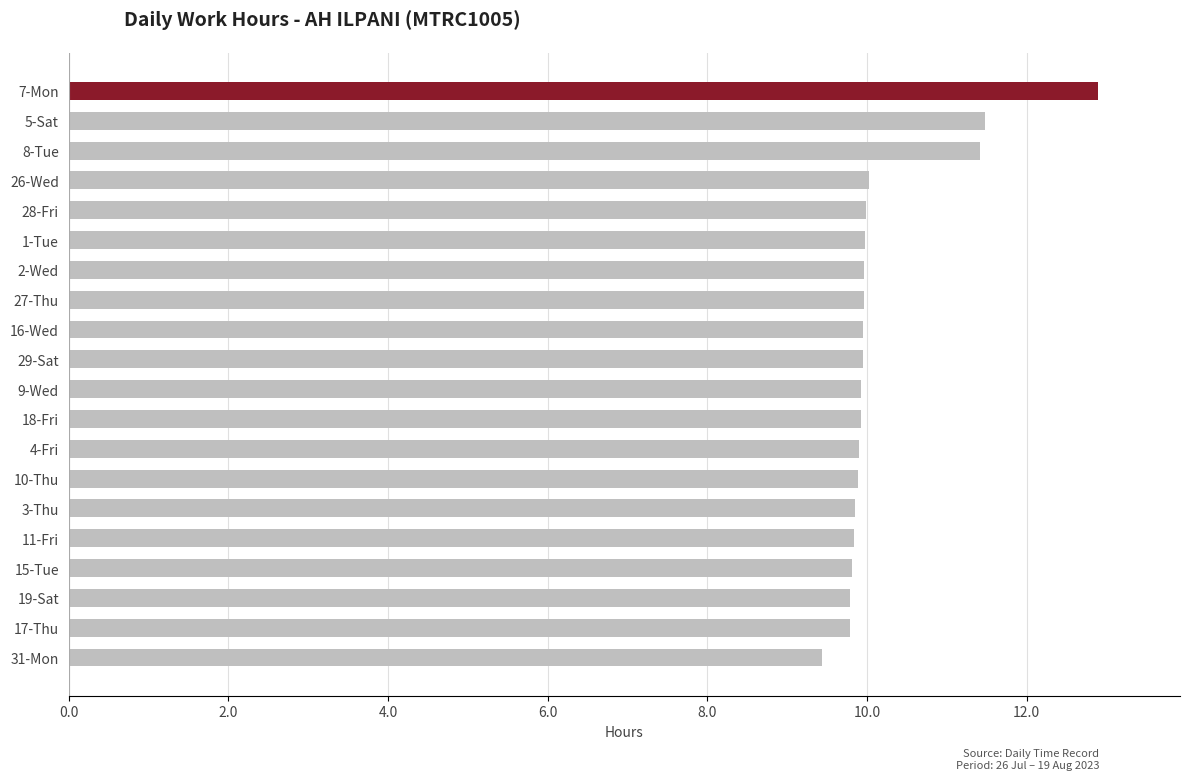

Is it true that the value at 29-Sat is 9.9?

True